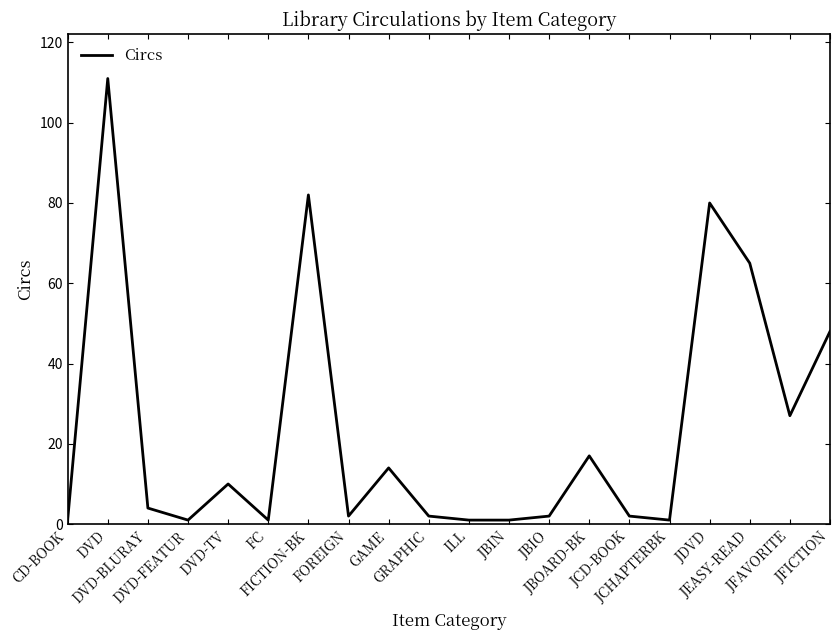

Which has a higher value, GRAPHIC or JCHAPTERBK?

GRAPHIC